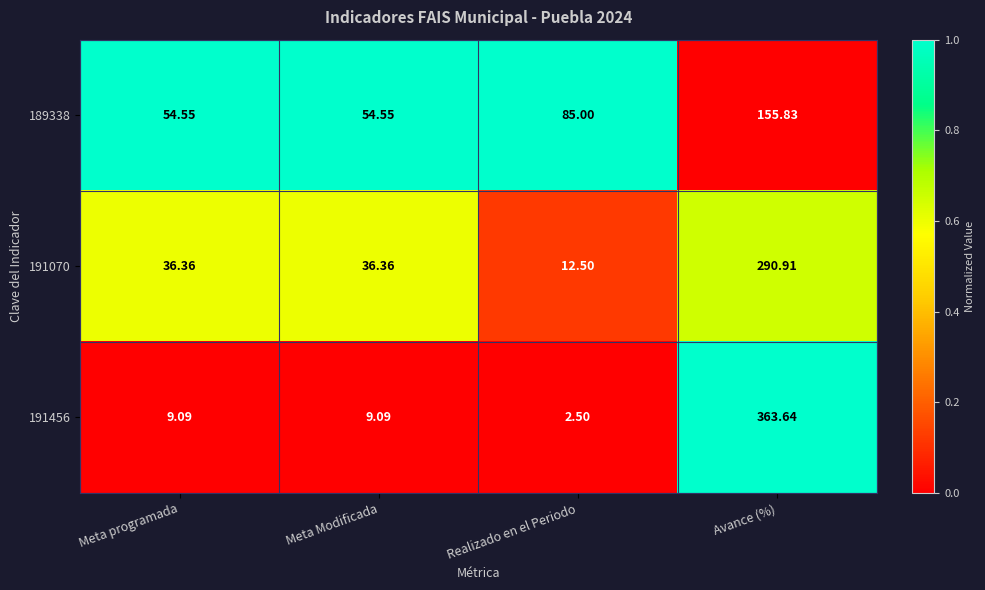

At which category is the sum across all series the highest?

Avance (%)